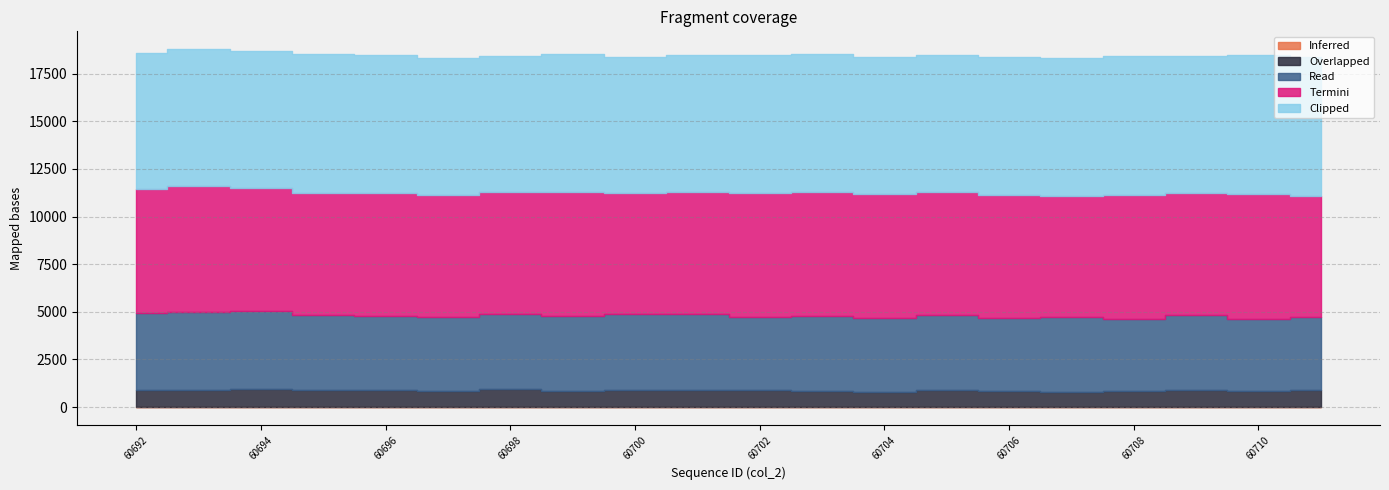

What is the value of the Clipped point at the 3rd from the left?

7178